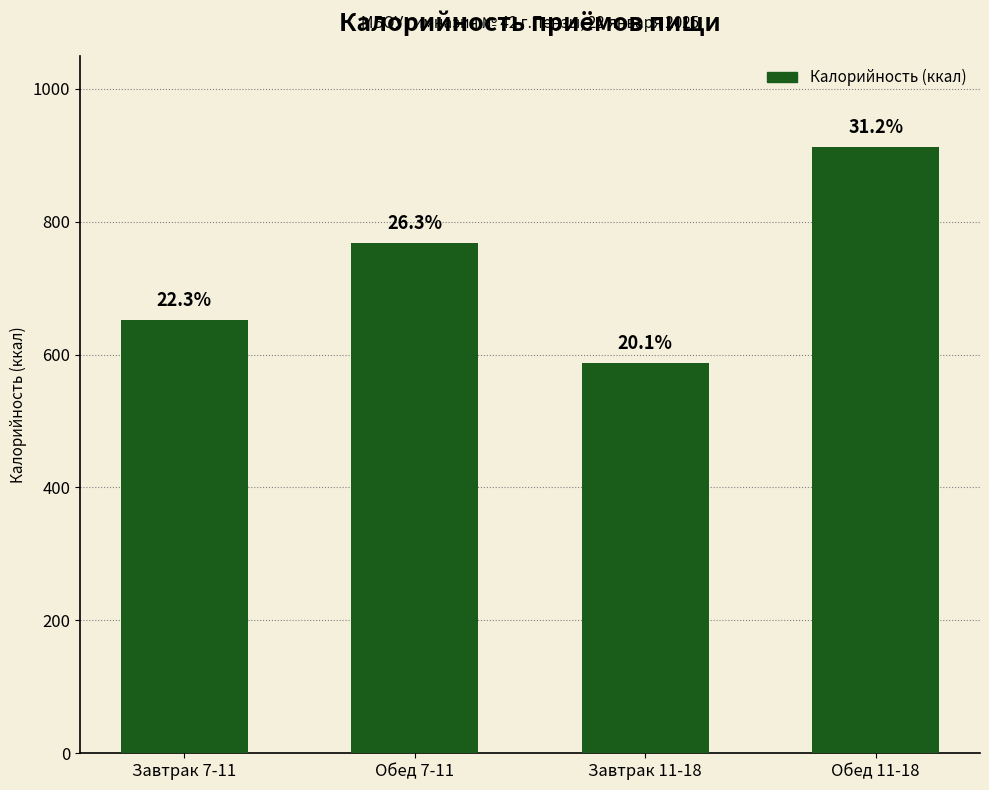

What is the average value?

730.3